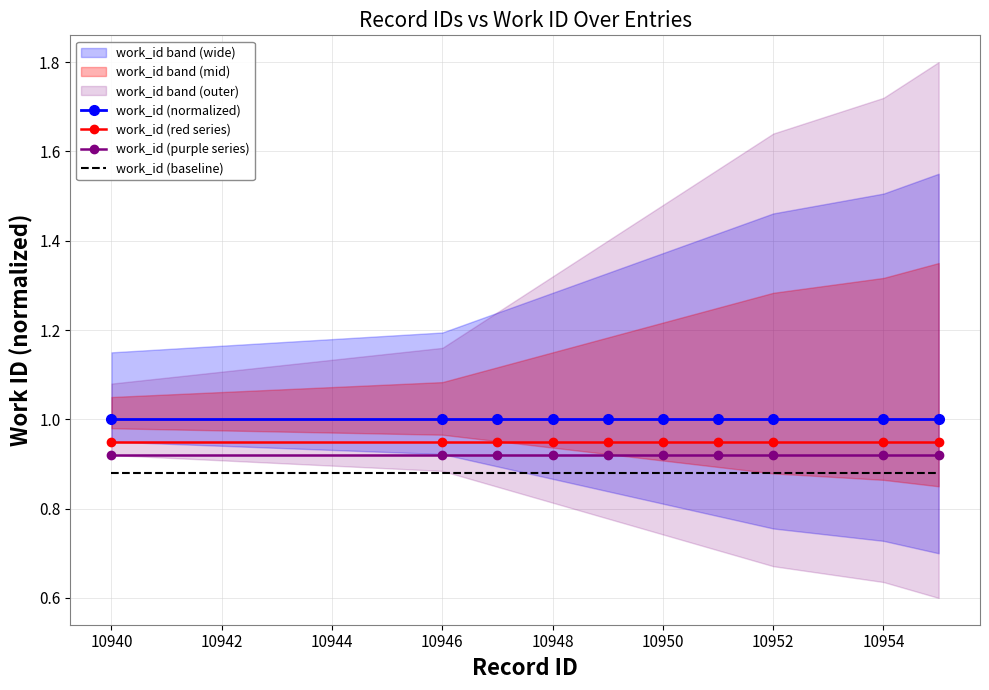

The work_id (purple series) series shows 0.2 at 10952. True or false?

False